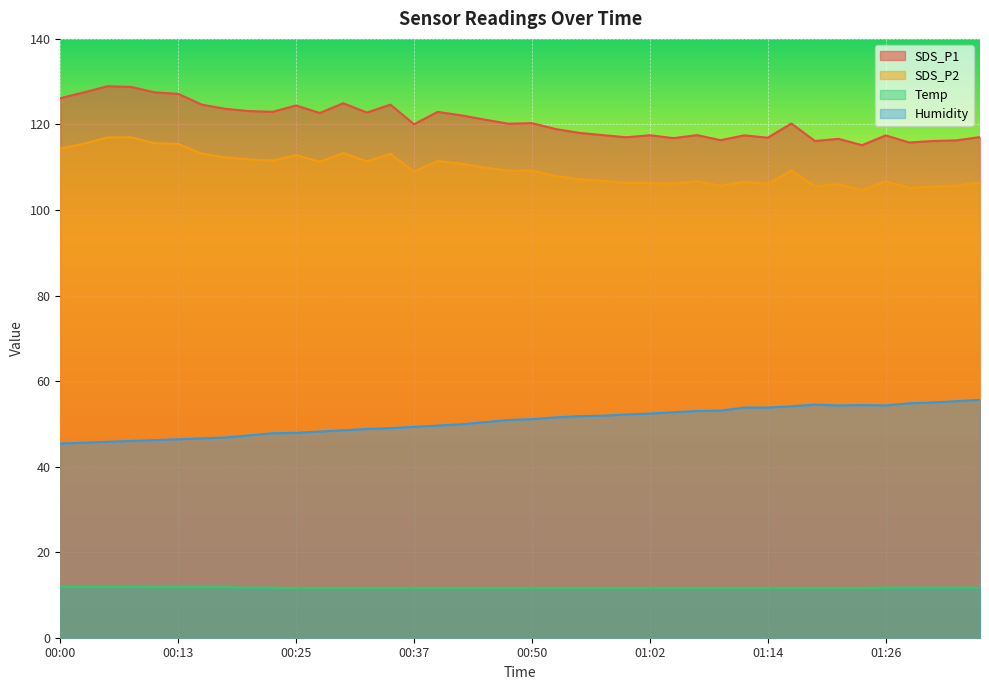

True or false: Temp and SDS_P1 cross at least once.

False